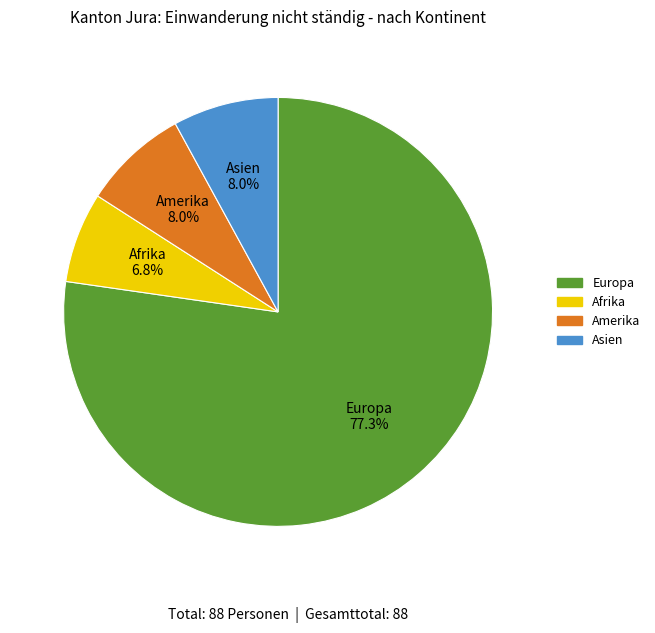

How many segments does this pie chart have?

4